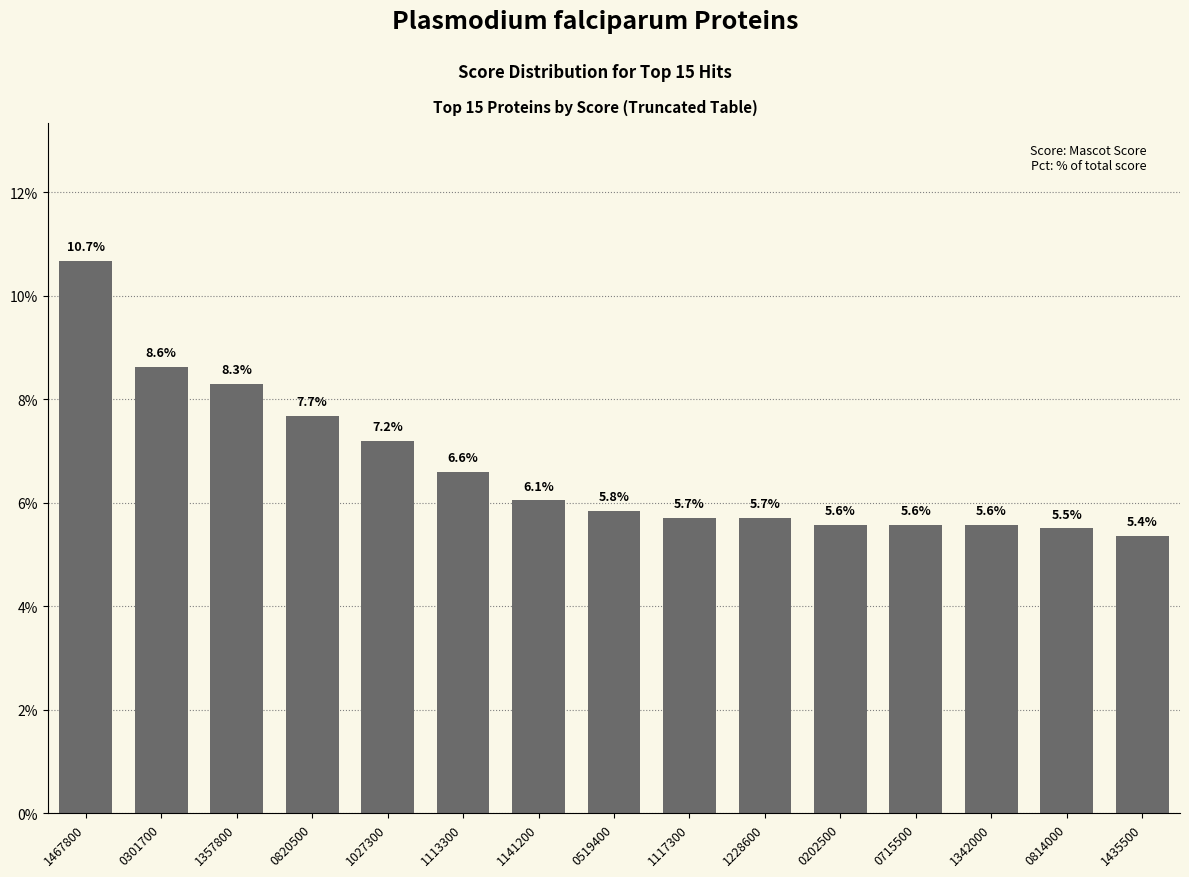

What is the smallest value displayed?

5.4